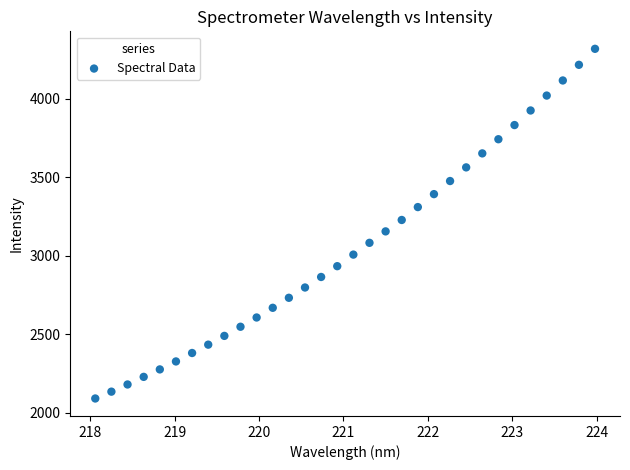

What is the range of X values (max minus min)?

5.9